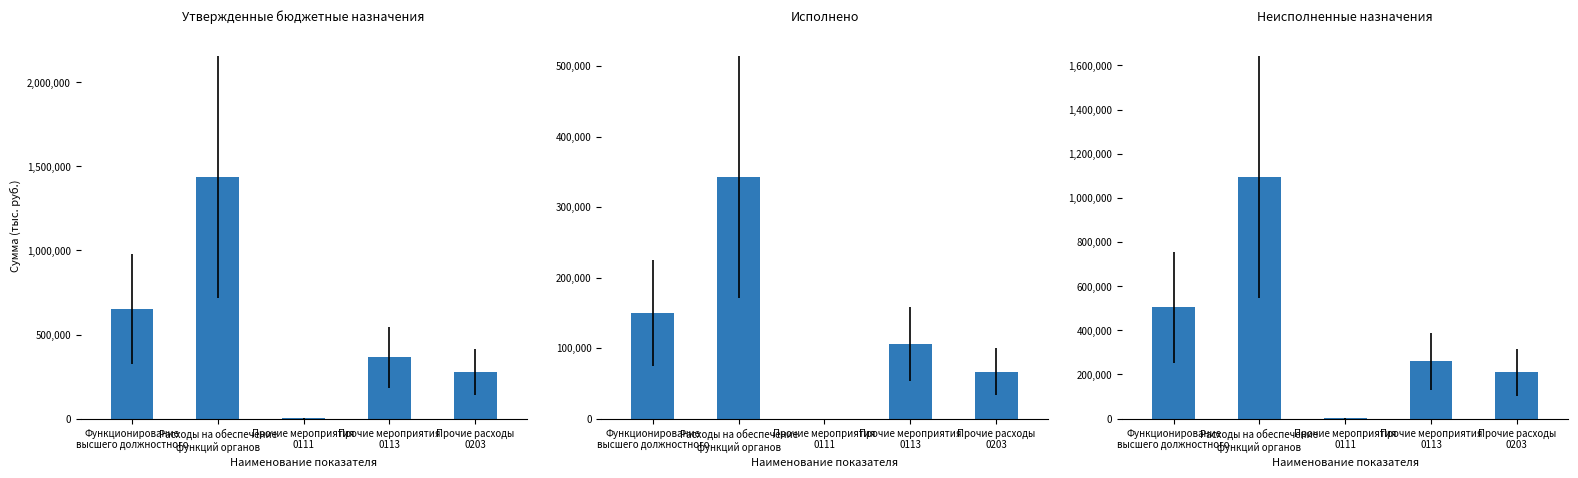

At how many categories does at least one series exceed 848829?

1